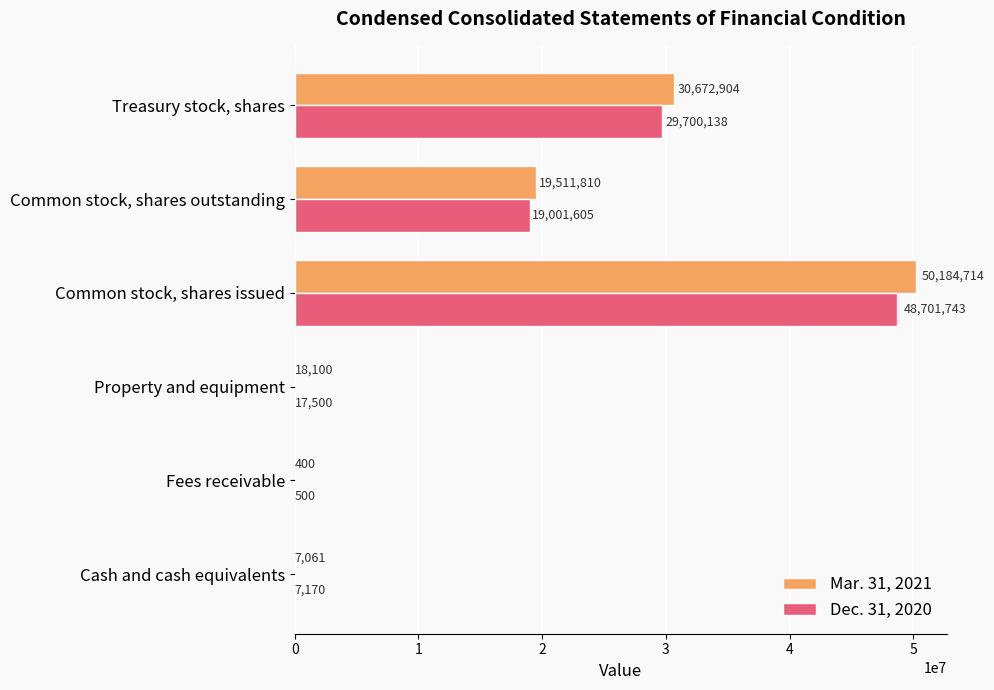

Where is Dec. 31, 2020 nearest to the value 24351121?

Treasury stock, shares